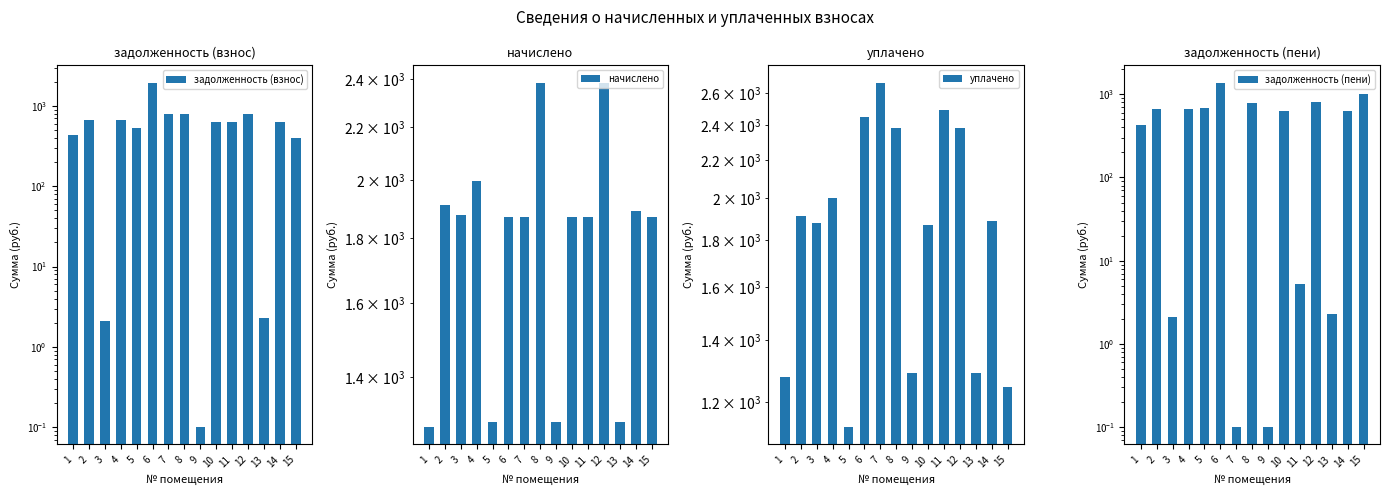

How many data points in уплачено are above 1889?

8